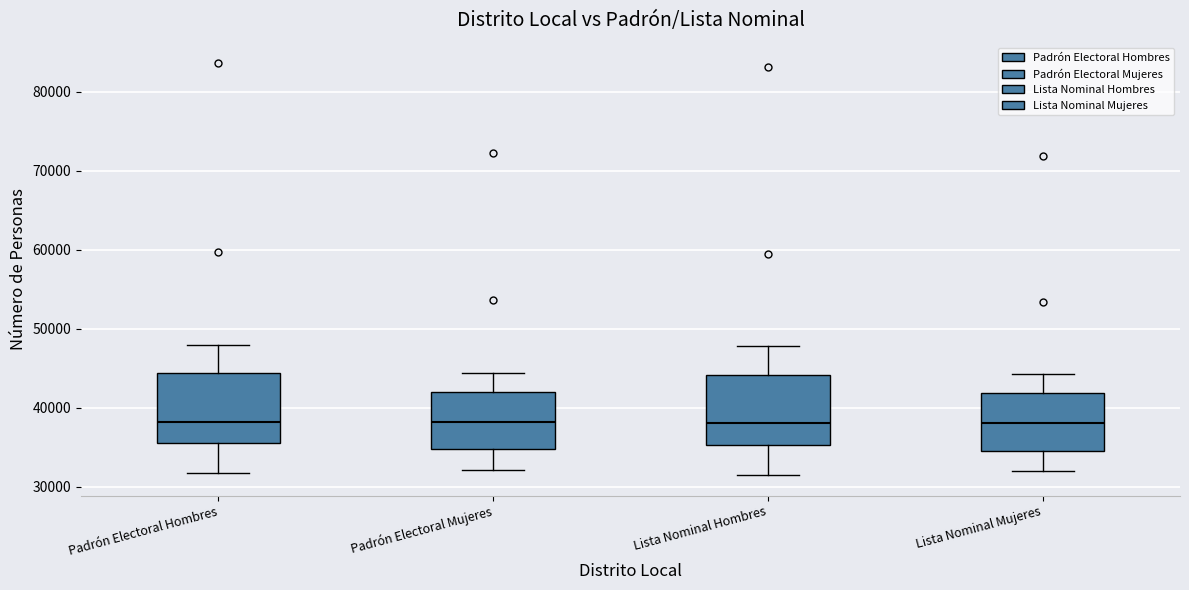

Where does the upper whisker of the box for Padrón Electoral Hombres end on the y-axis? The values are not printed on the chart, so give them approximately, as read against the axis.

48000